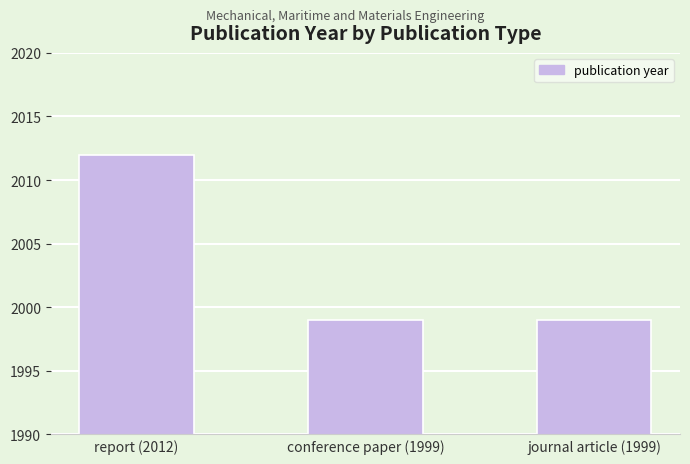

What is the label of the 1st bar from the left?

report (2012)